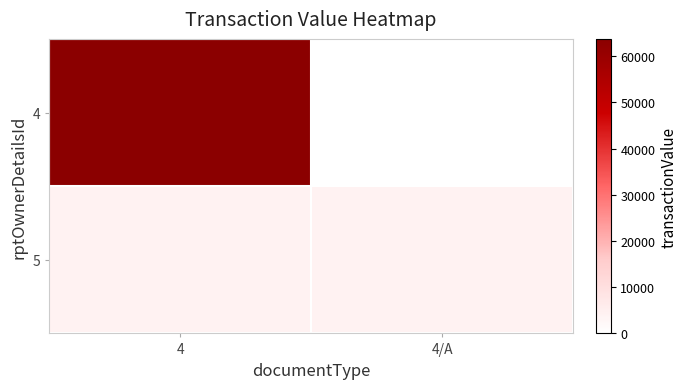

Which series has the widest spread of values?

4